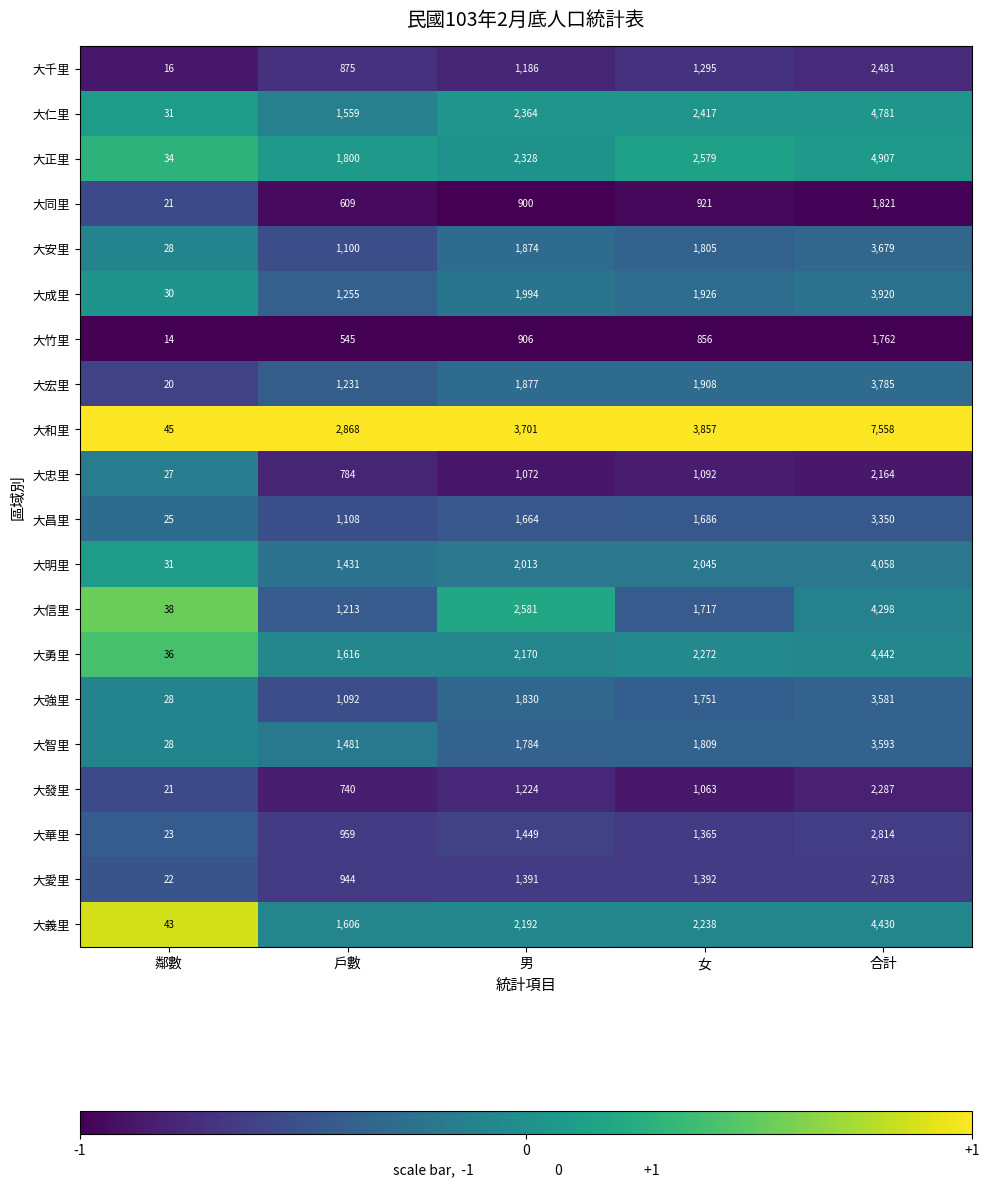

What is the average value of the 大成里 series?

1825